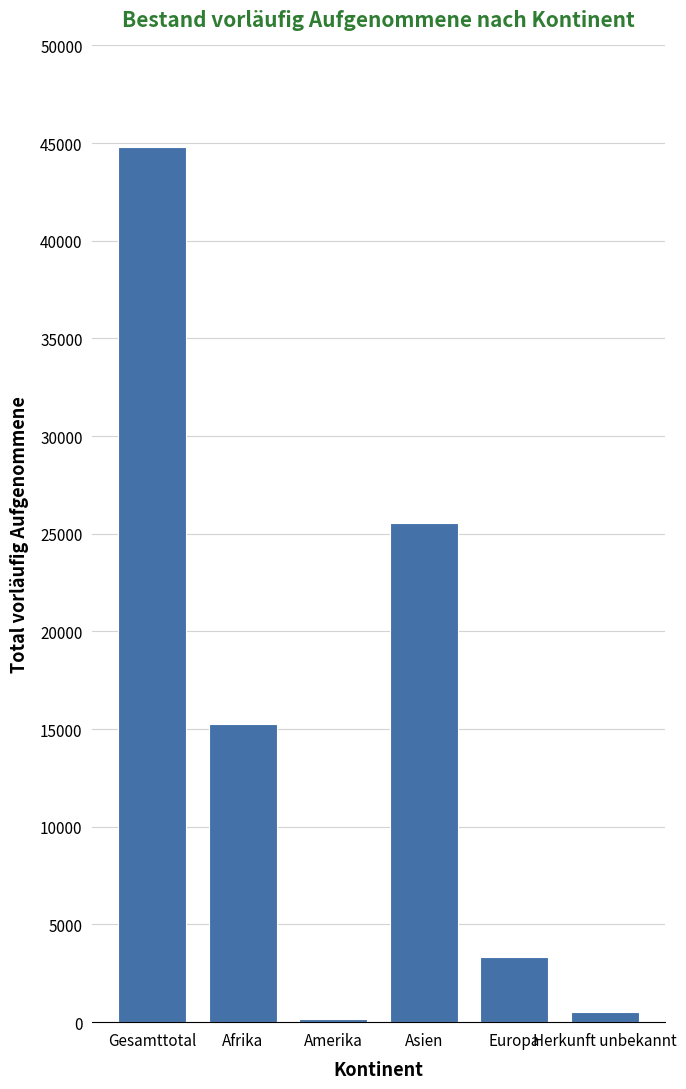

The value at Asien is 25563. True or false?

True